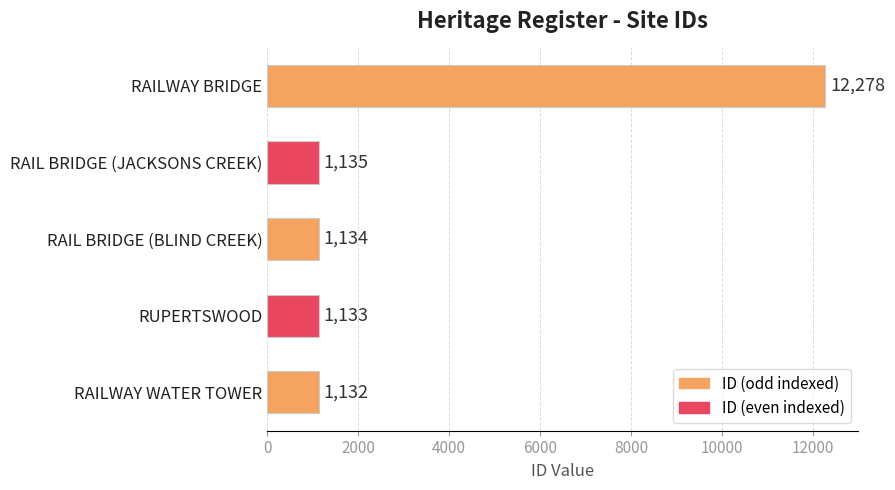

Reading bottom to top, list all the values displayed in this chart.

1132	1133	1134	1135	12278